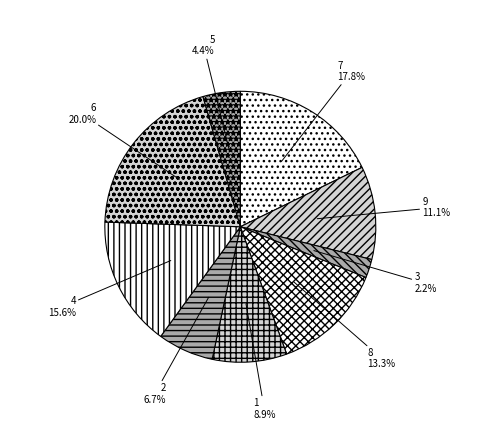

How many segments does this pie chart have?

9